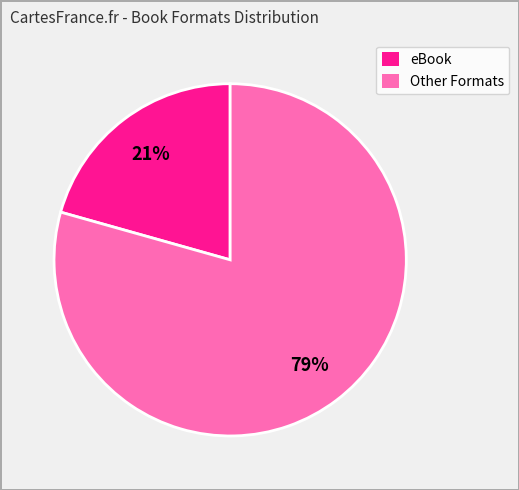

To the nearest percent, what percentage of the pie is Other Formats?

79%